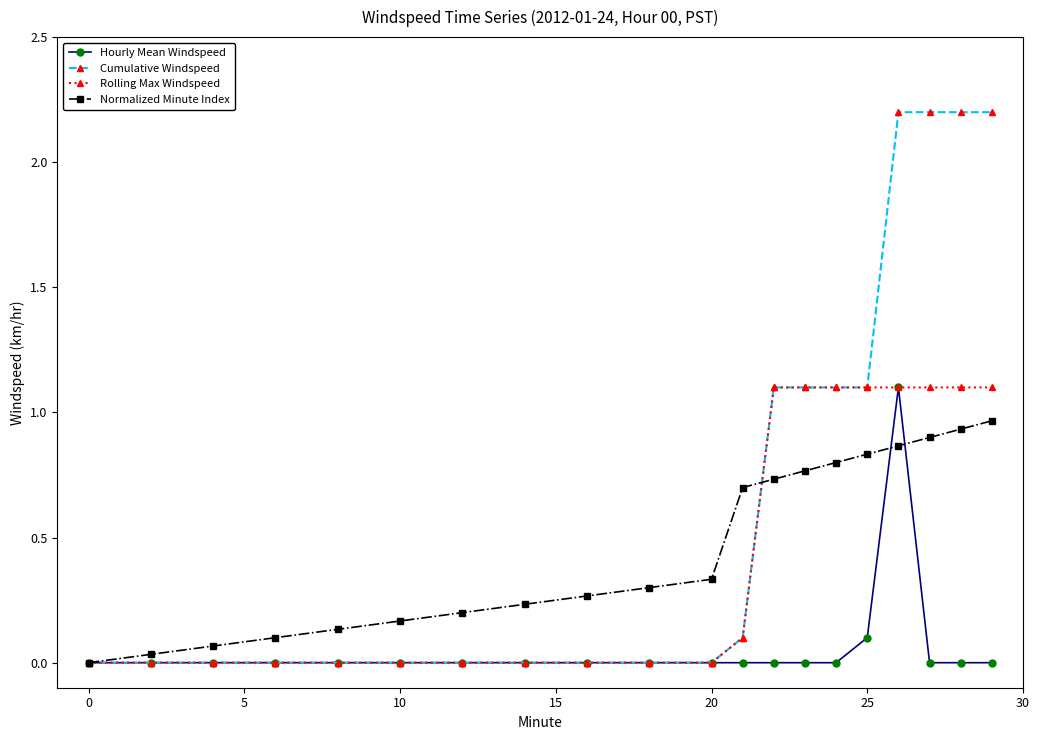

How many categories are shown in the chart?

20